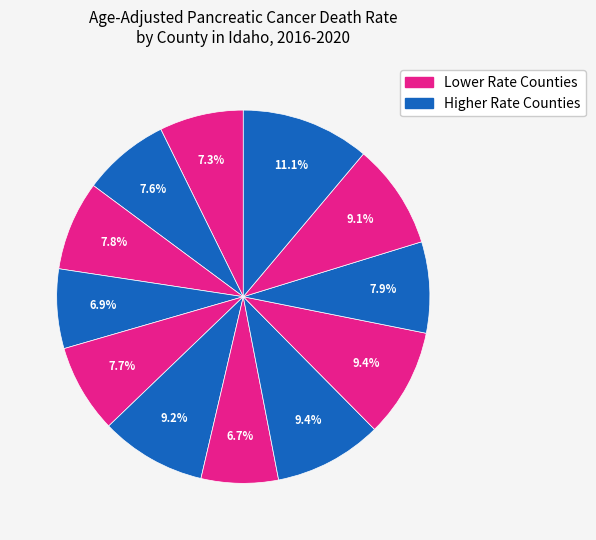

Count the number of slices in the pie.

12